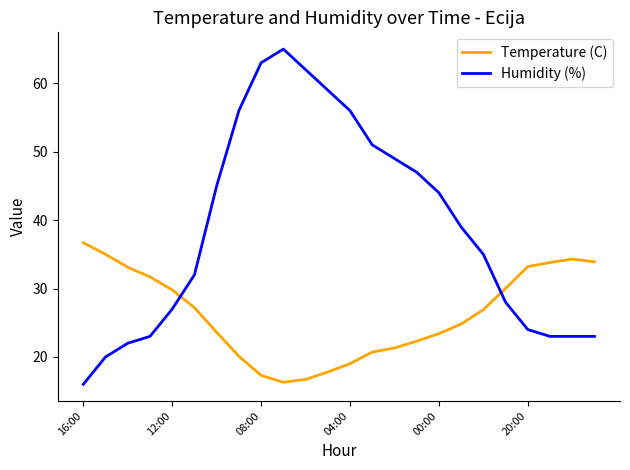

List the series in order of their overall mean, lowest first.

Temperature (C), Humidity (%)